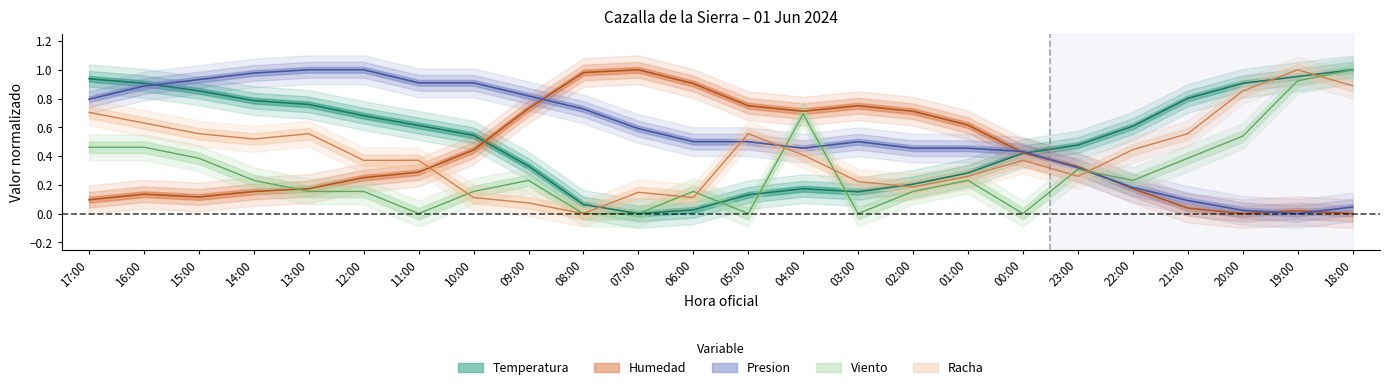

What is the sum of the Presion values at 04:00 and 05:00?

1.0